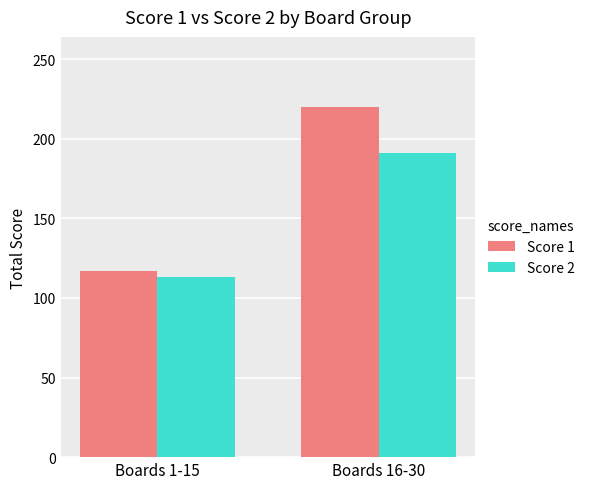

Count the Score 1 values in the range 117 to 220.

2